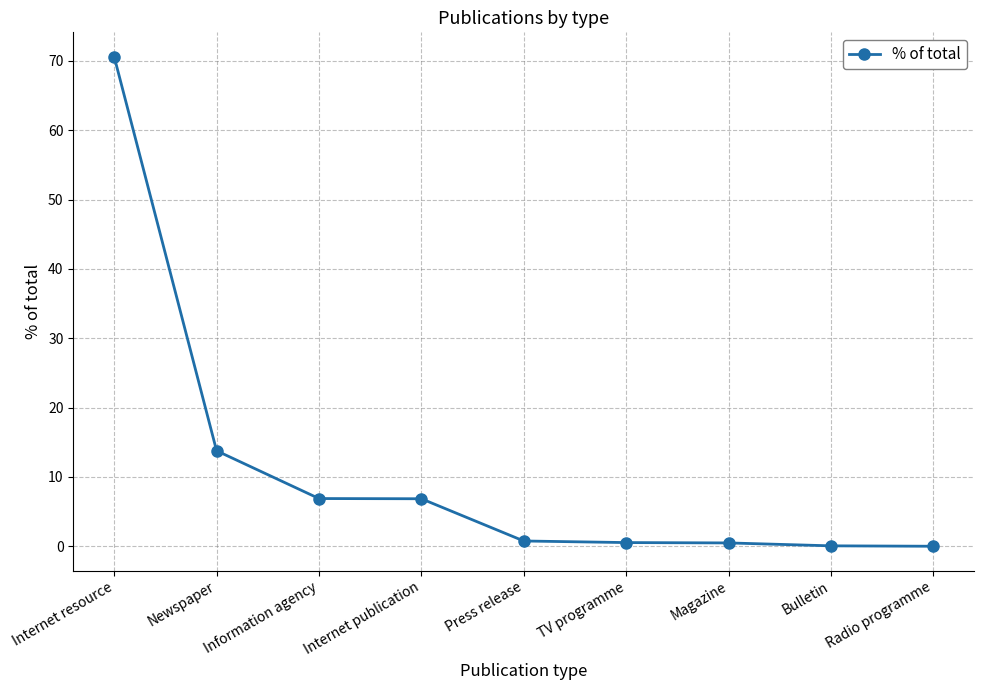

What is the value of the 3rd point from the left?

6.9